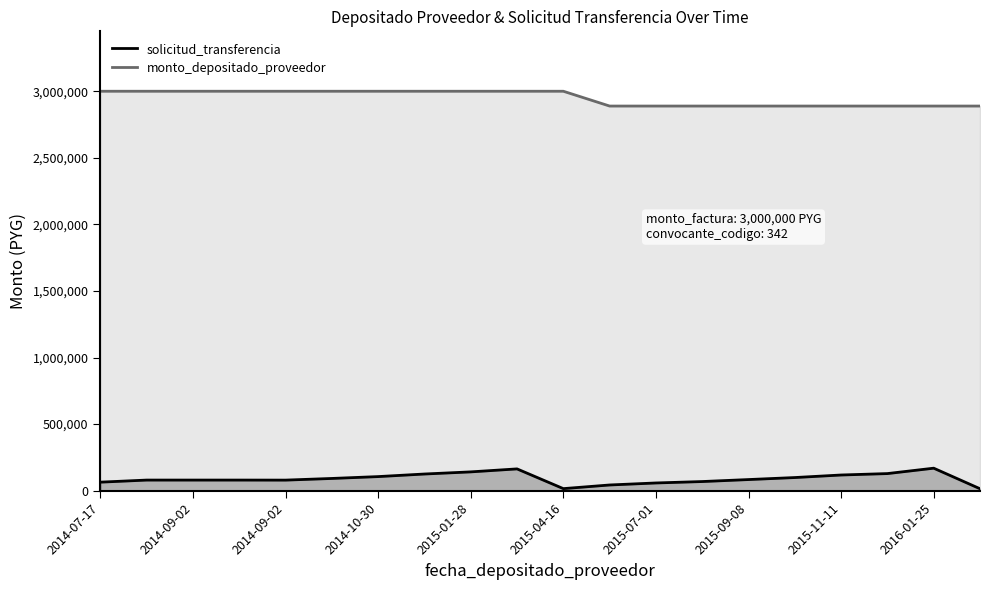

Between 2014-09-02 and 2014-10-30, which is larger?

2014-09-02